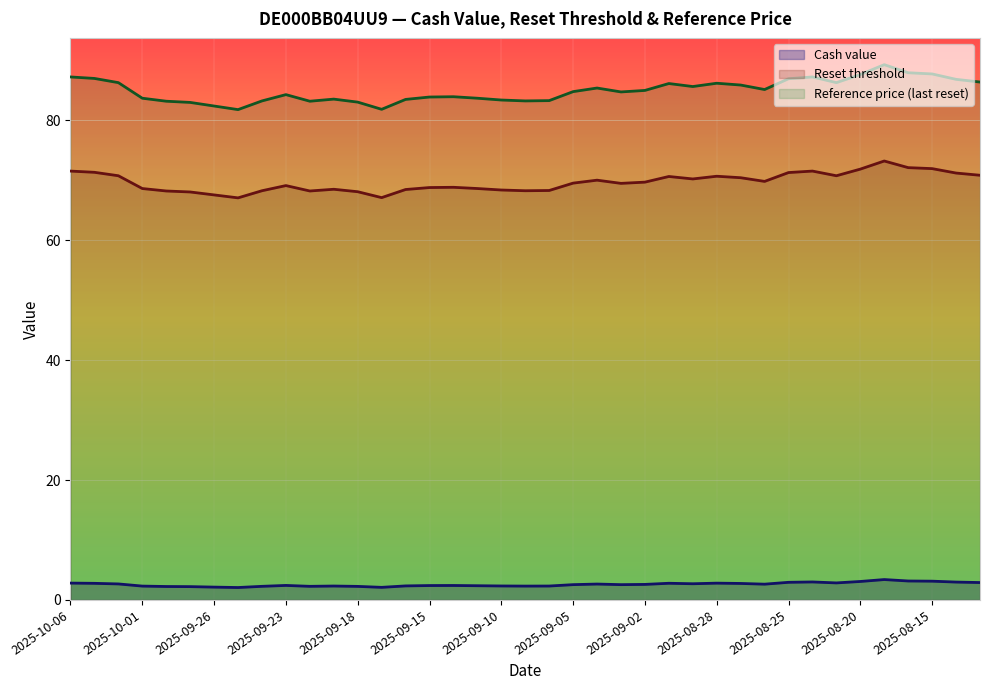

Rank the series at 2025-09-04 from highest to lowest value.

Reference price, Reset threshold, Cash value